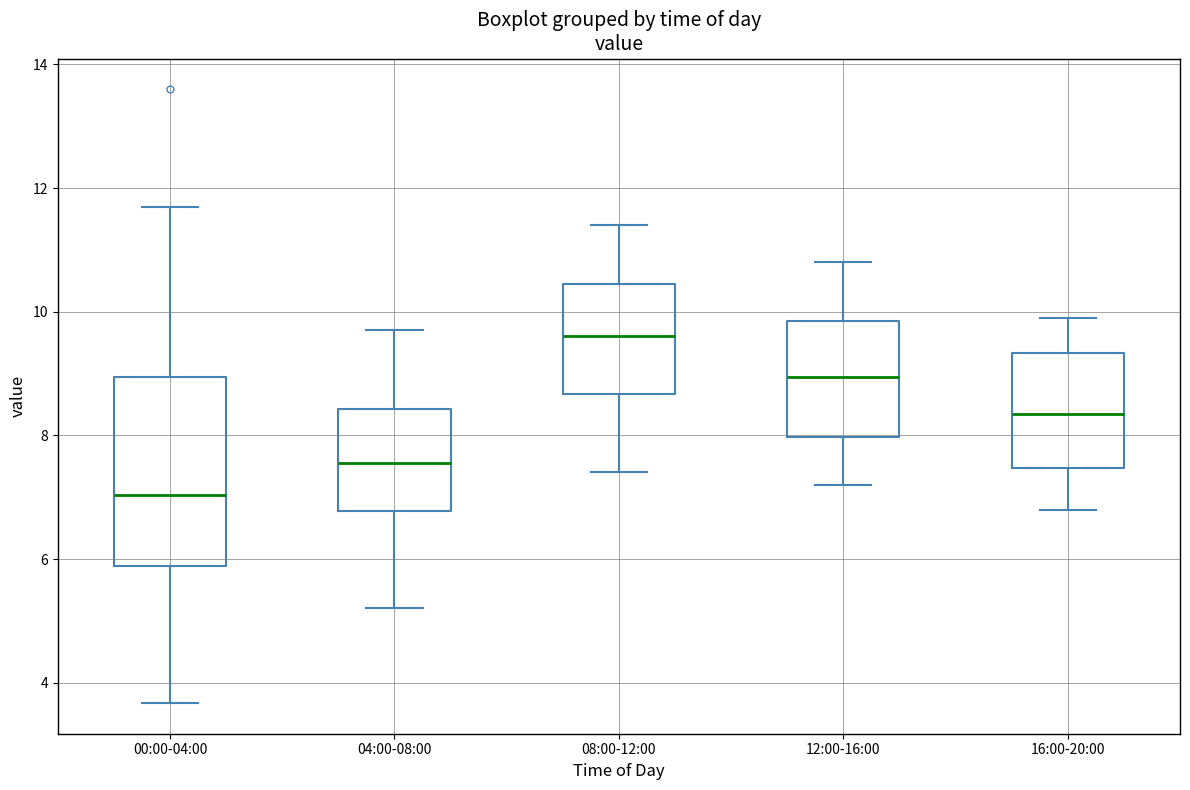

Reading left to right, transcribe this box plot: for each box, give where its median line is, the range the box spans, and where its two whiskers end, as read against the y-axis. The values are not printed on the chart, so give them approximately, as read against the axis.

00:00-04:00: median 7.0, box 5.8 to 9.0, whiskers 3.6 to 11.8
04:00-08:00: median 7.6, box 6.8 to 8.4, whiskers 5.2 to 9.8
08:00-12:00: median 9.6, box 8.6 to 10.4, whiskers 7.4 to 11.4
12:00-16:00: median 9.0, box 8.0 to 9.8, whiskers 7.2 to 10.8
16:00-20:00: median 8.4, box 7.4 to 9.4, whiskers 6.8 to 10.0